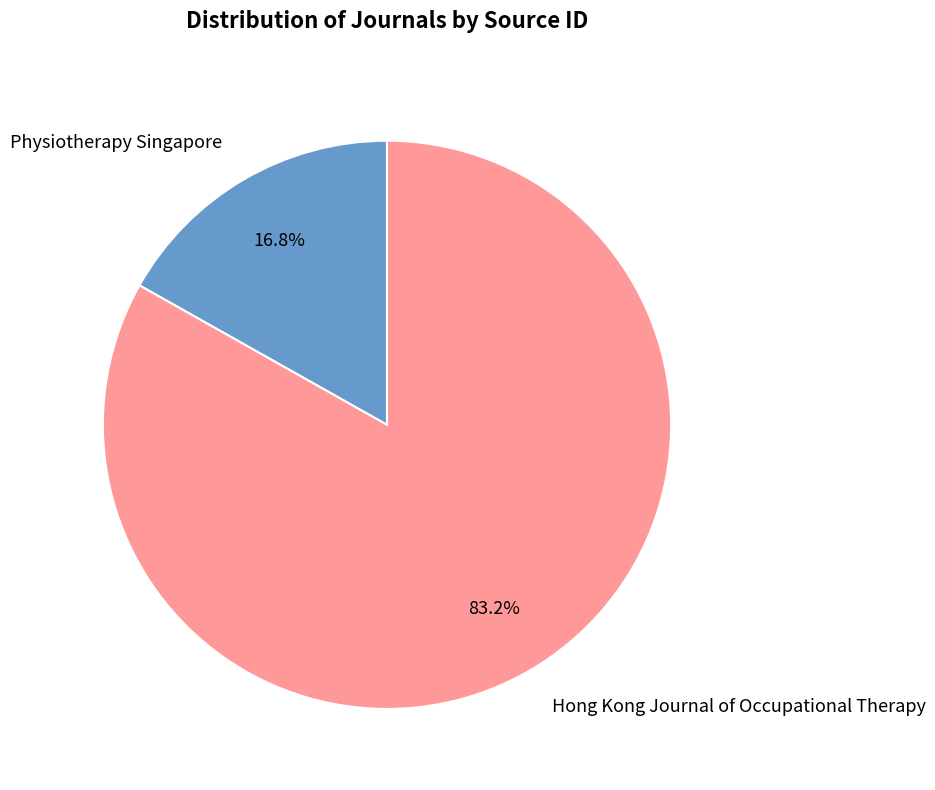

Rank the categories by value from highest to lowest.

Hong Kong Journal of Occupational Therapy, Physiotherapy Singapore